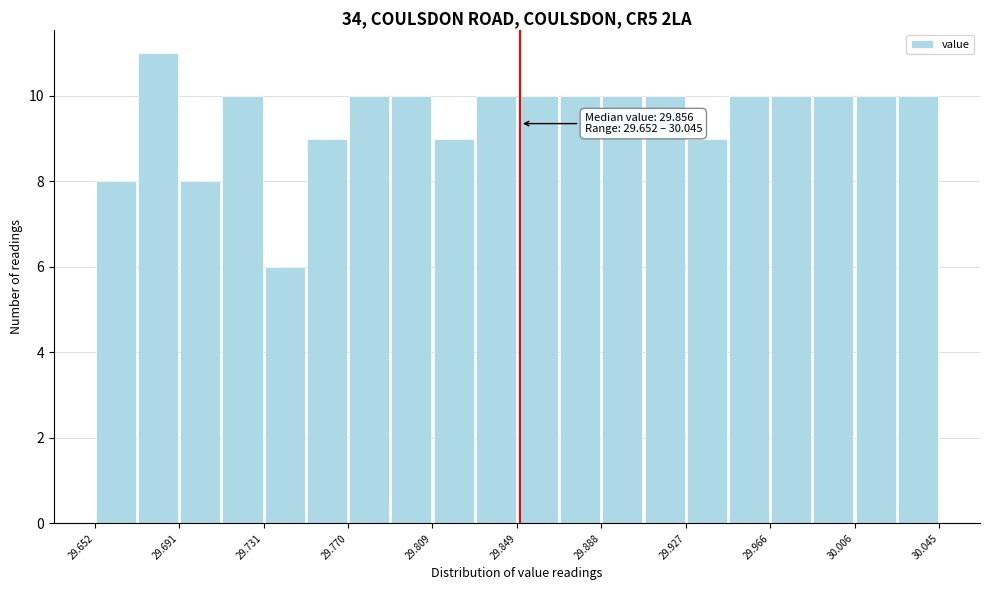

Around what value on the x-axis is the tallest bar? Give the approximate position of its centre, as read against the axis.

29.680